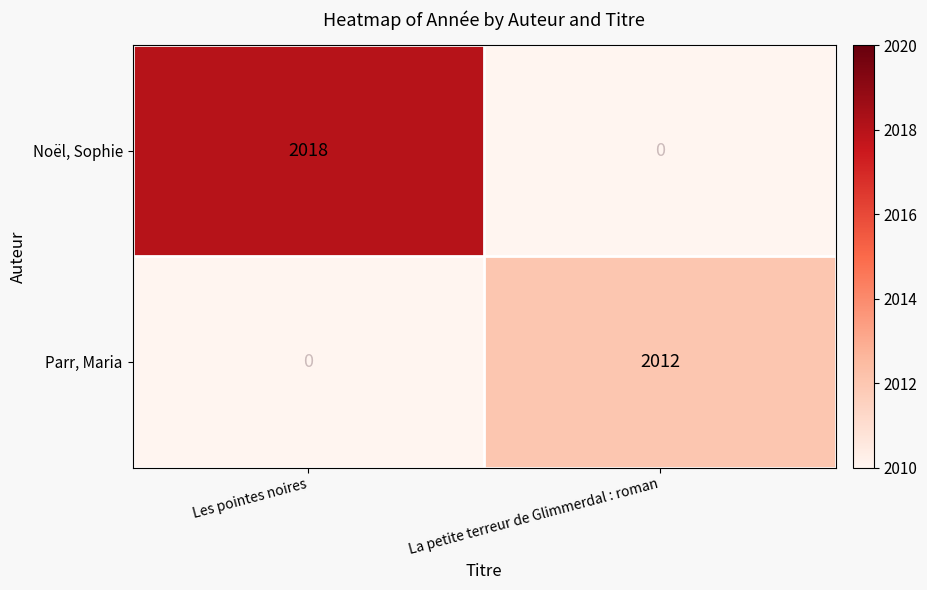

What is the maximum value shown in the chart?

2018